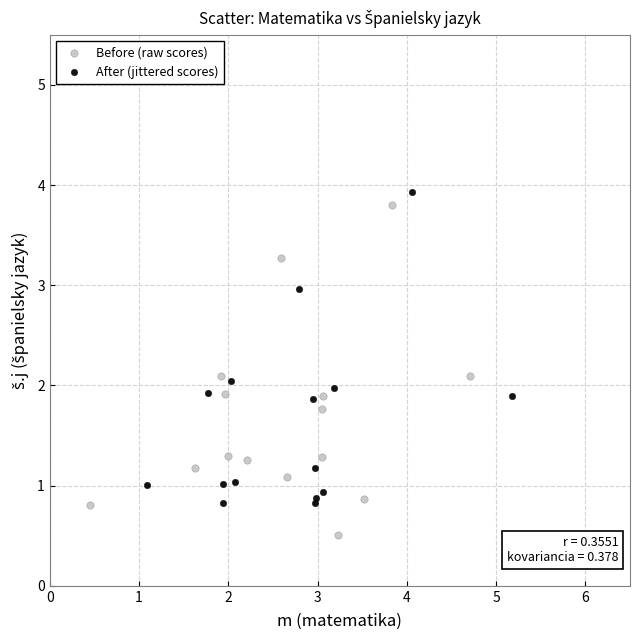

Which series has the widest spread of Y values?

Before (raw scores)